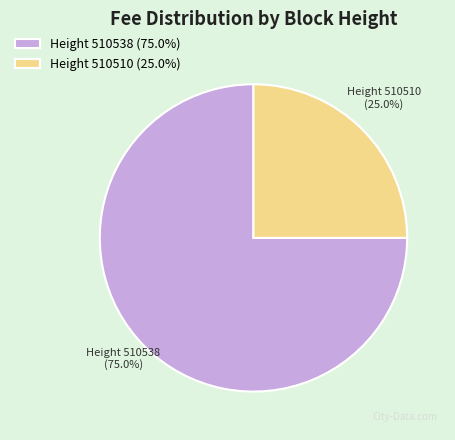

What is the largest slice in the pie chart?

Height 510538 (75.0%)